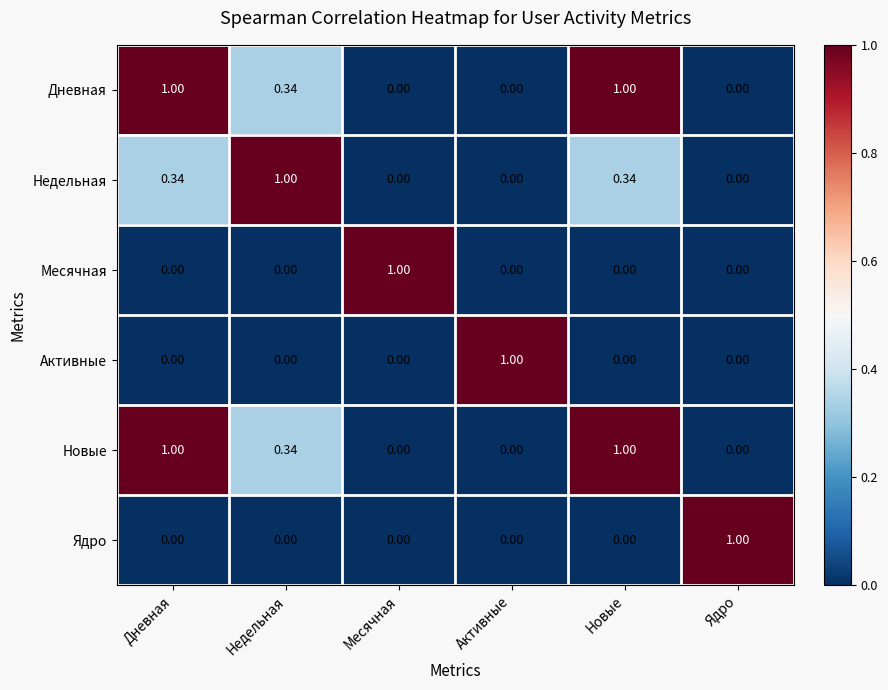

Is the value of Ядро at Ядро greater than the value of Новые at Активные?

Yes